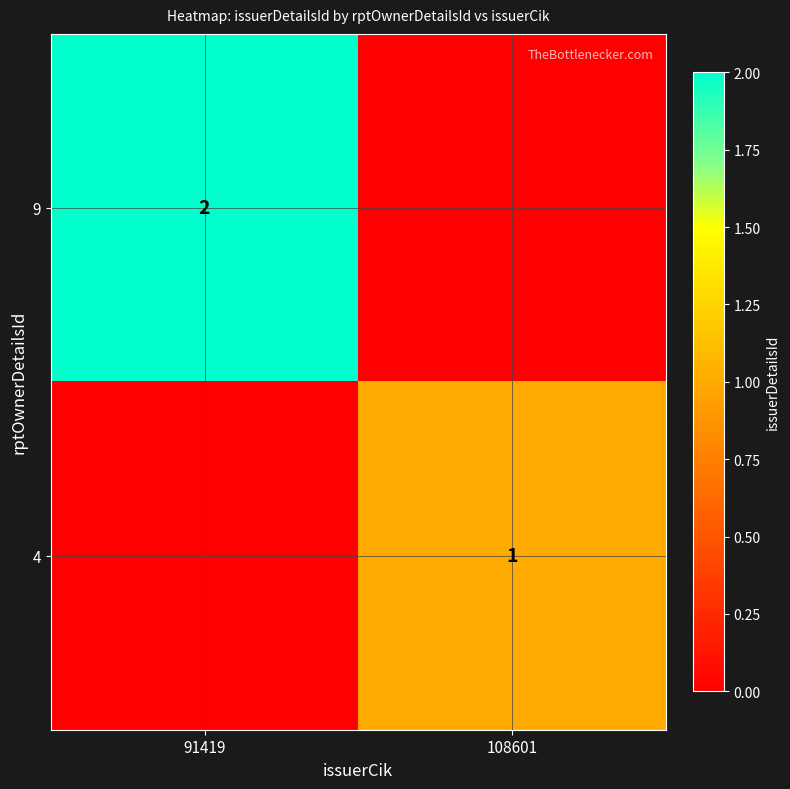

The value of 4 at 108601 is 1. True or false?

True